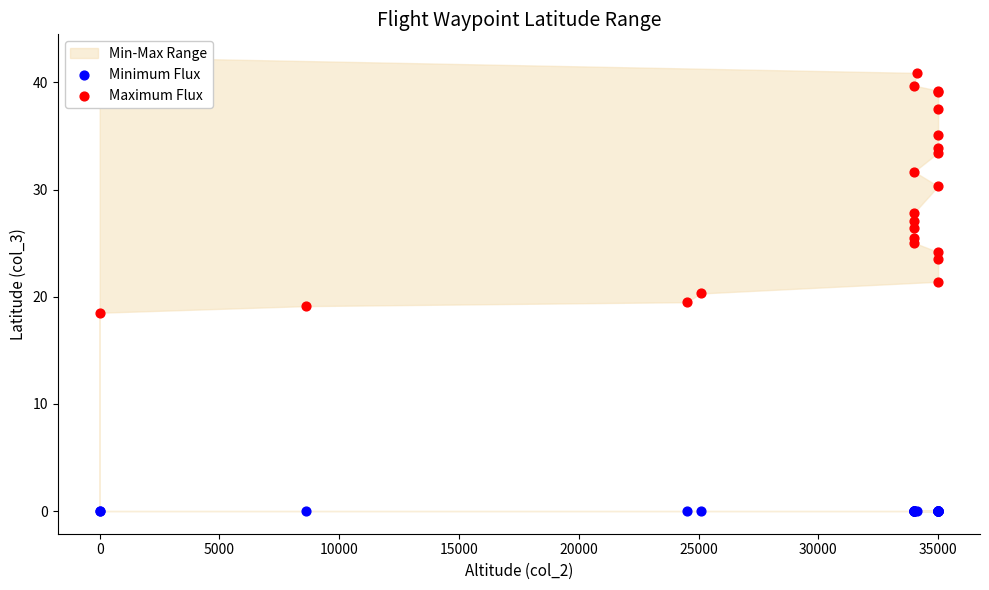

Which series has the largest total across all categories?

Maximum Flux